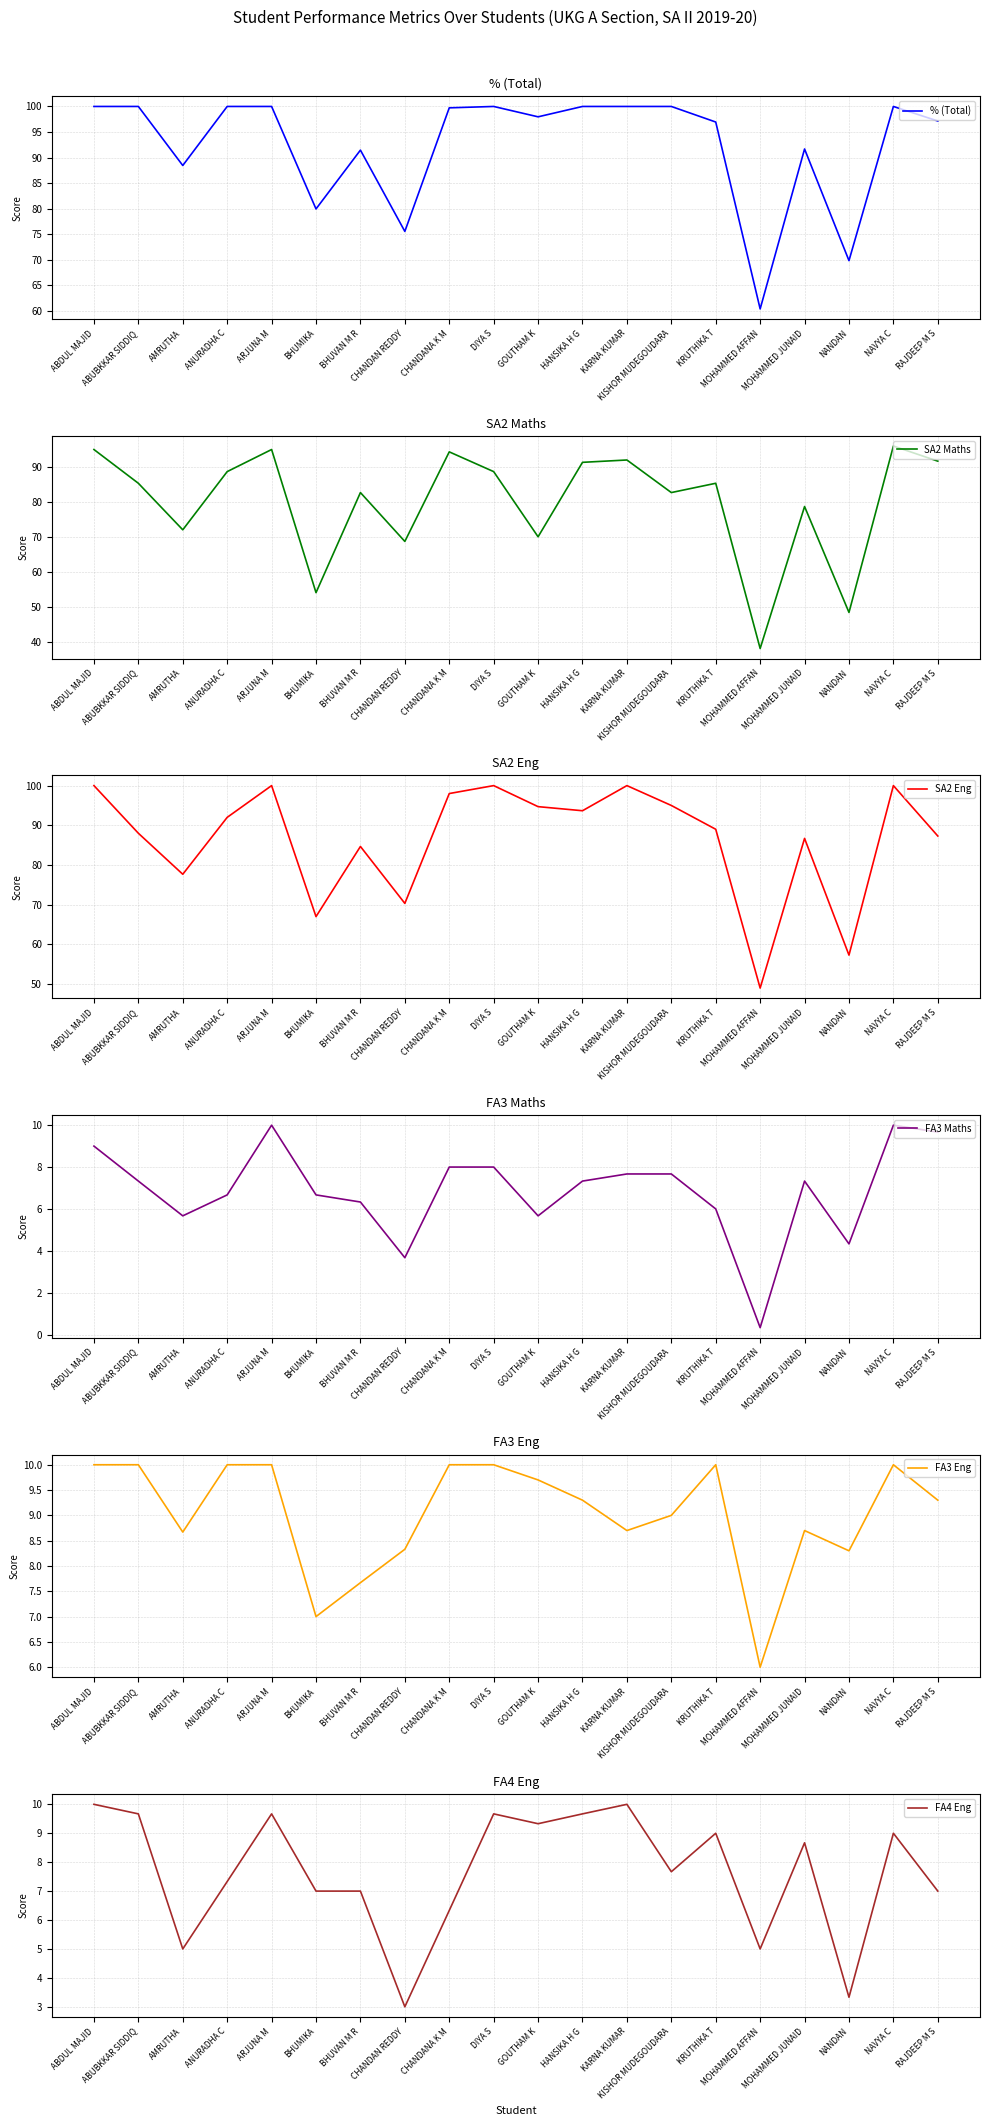

What position from the left is ABUBKKAR SIDDIQ?

2